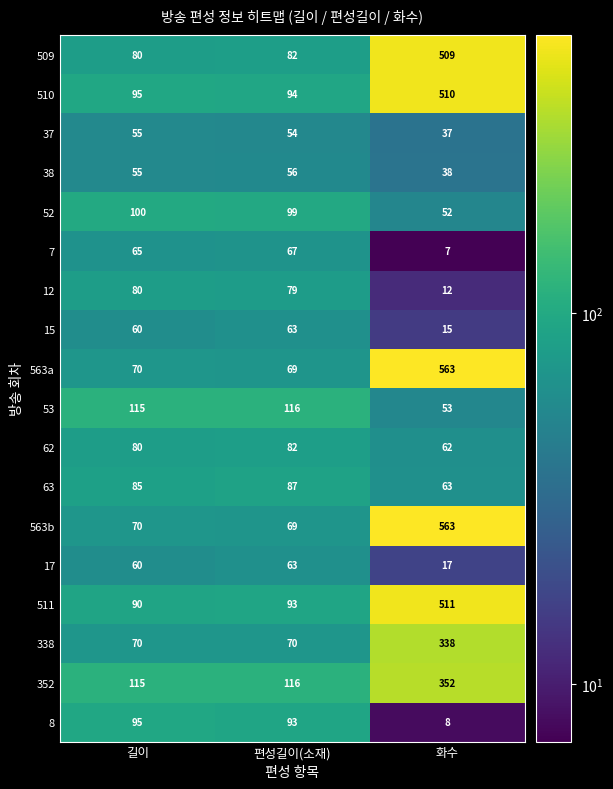

How many data points in 52 are less than 99?

1